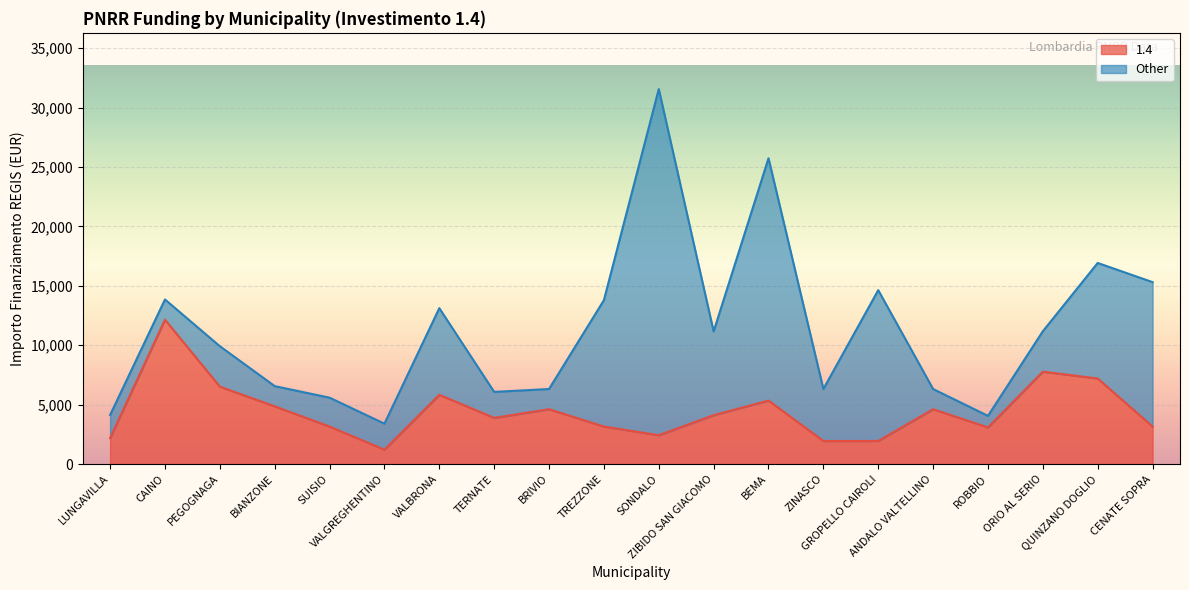

How many categories are shown in the chart?

20